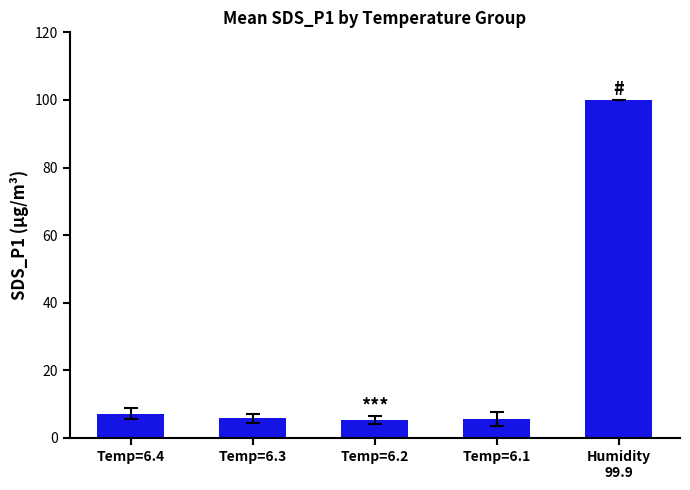

Where is the data nearest to the value 52?

Temp=6.4